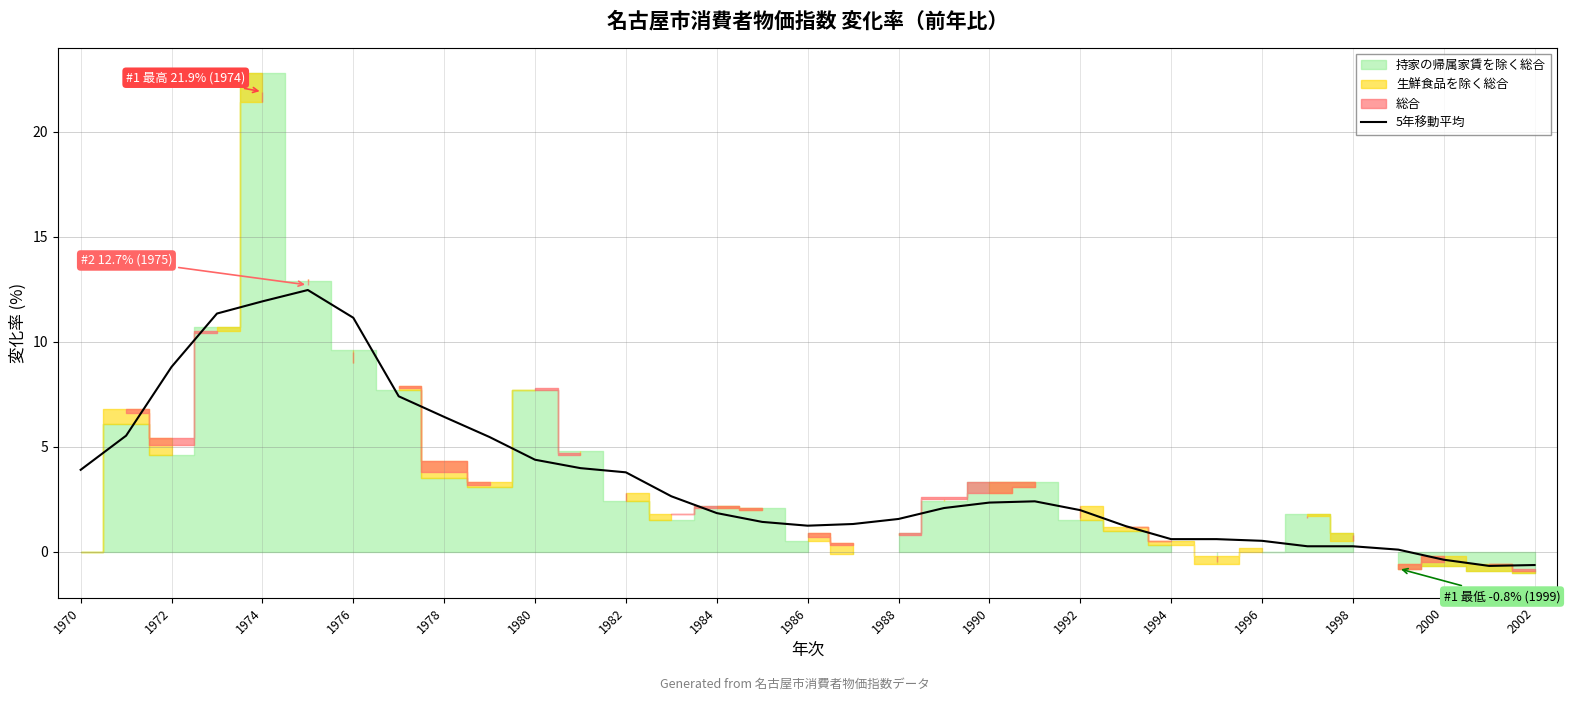

The 5年移動平均 series shows -0.6 at 2002. True or false?

True